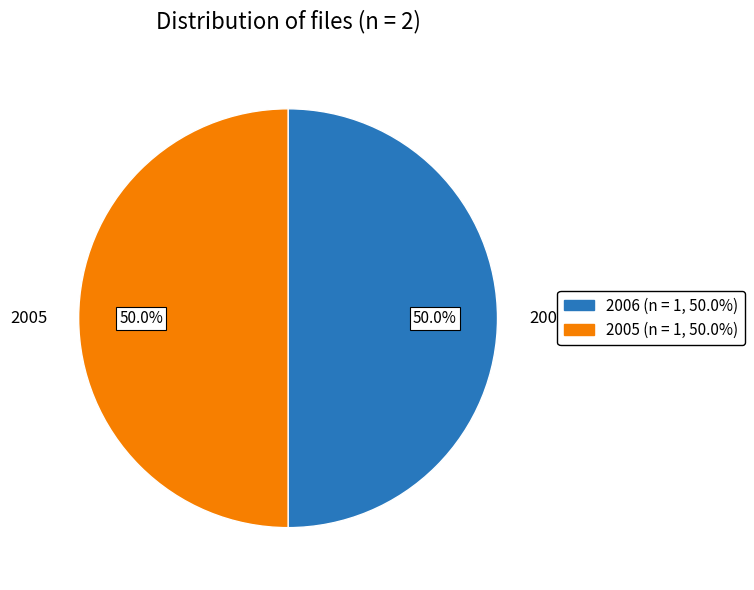

How much of the chart is everything except 2006?

50.0%